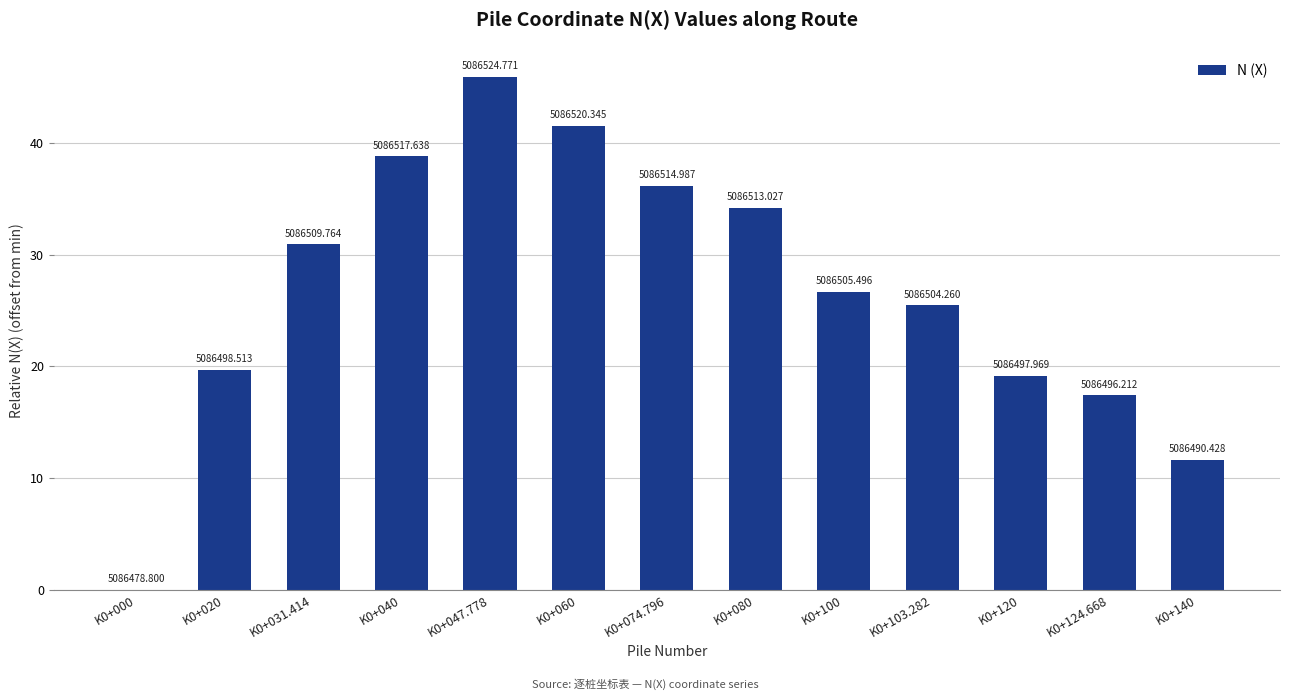

Are the bars horizontal?

No